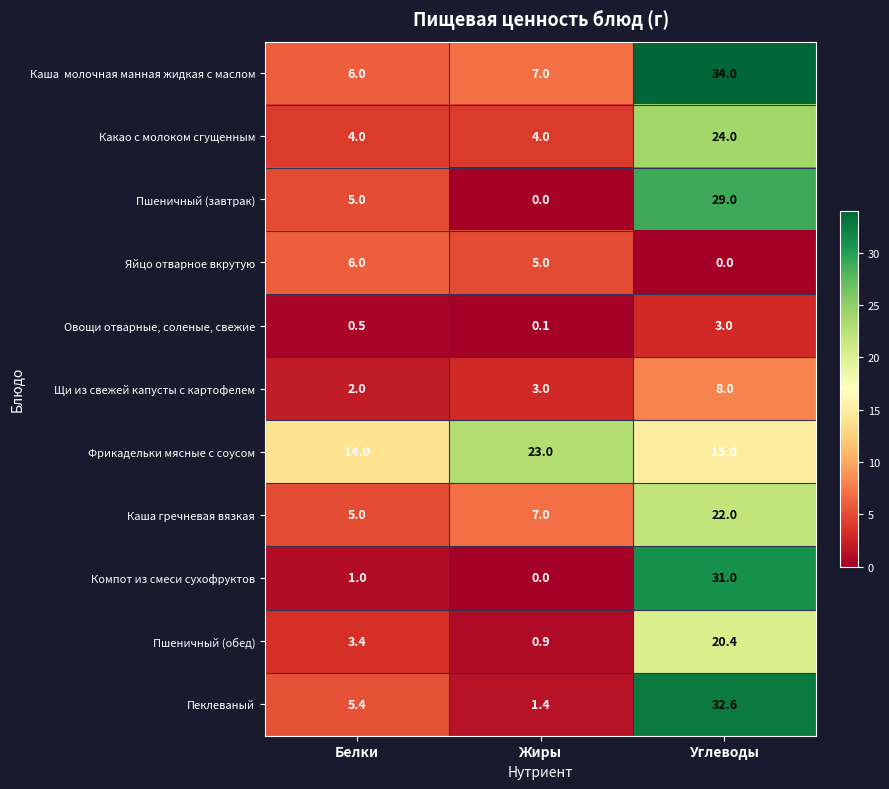

Which series changed the most between Белки and Жиры?

Фрикадельки мясные с соусом